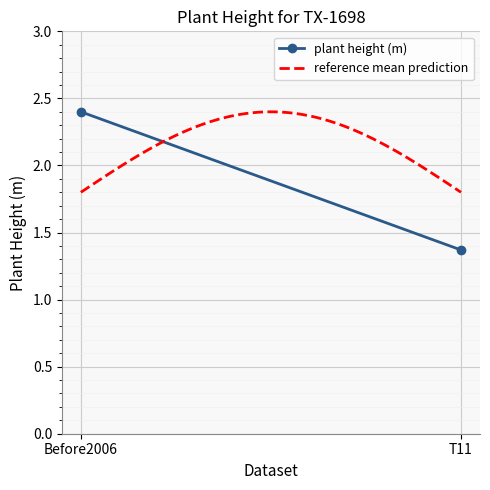

What is the approximate value at T11?

1.4